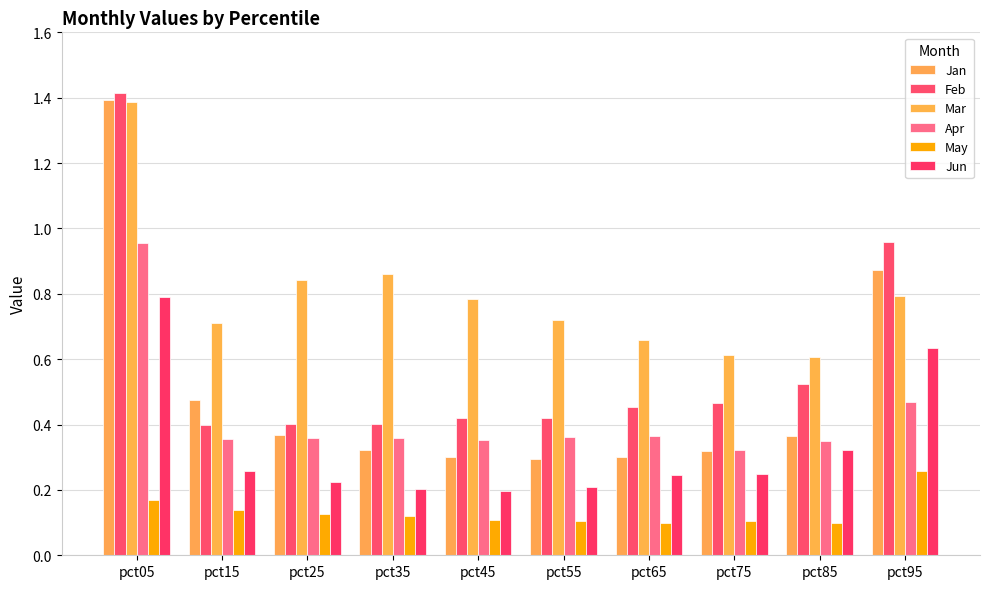

Which category has the lowest value in the Apr series?

pct75